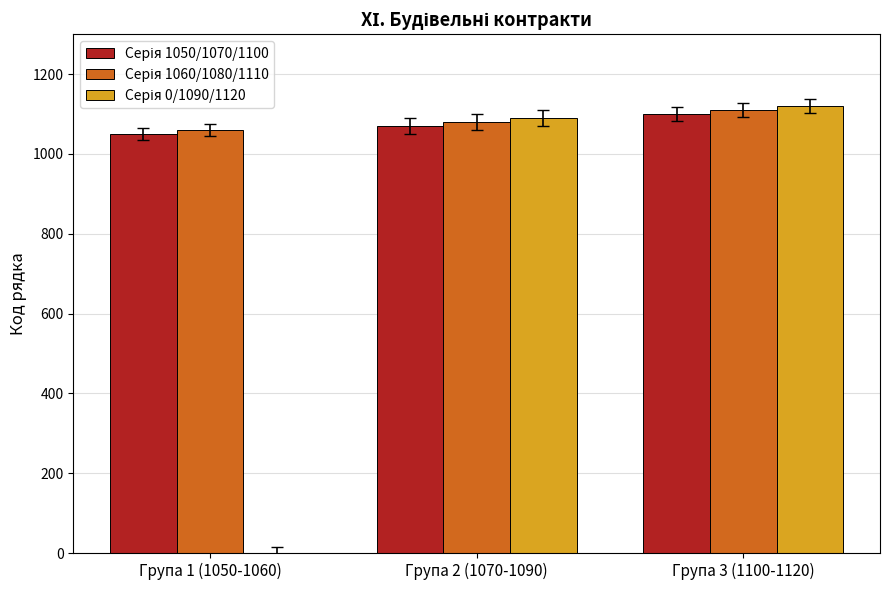

Does the chart contain stacked bars?

No